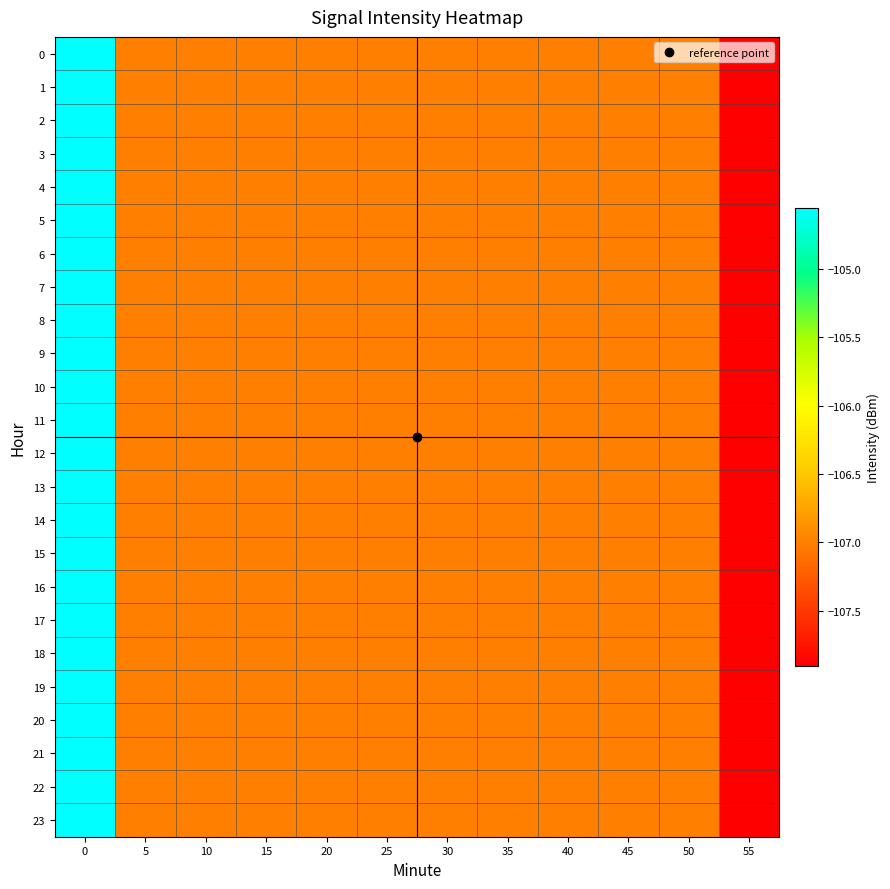

How many data points does each series have?

12